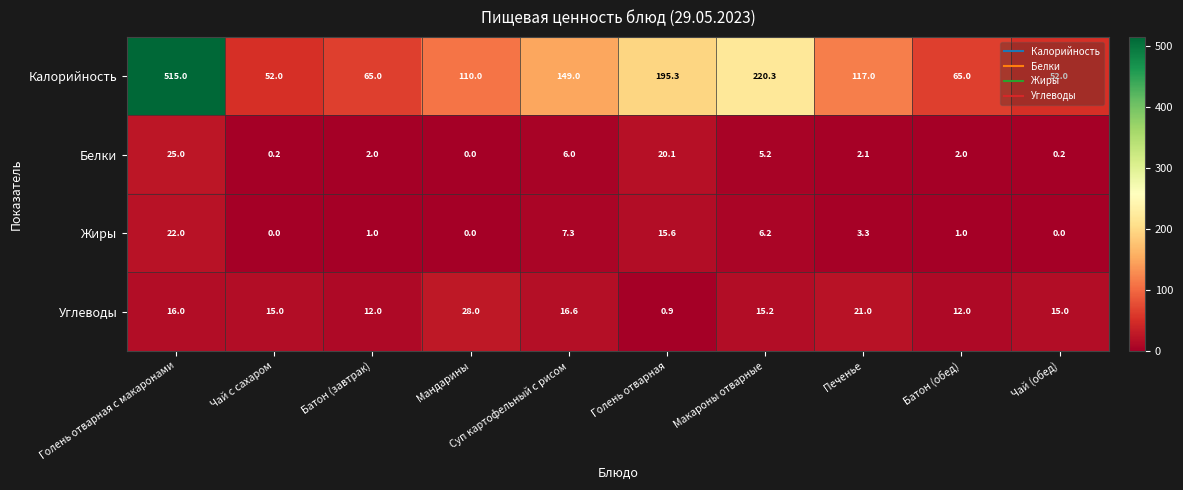

How many series are shown in this chart?

4